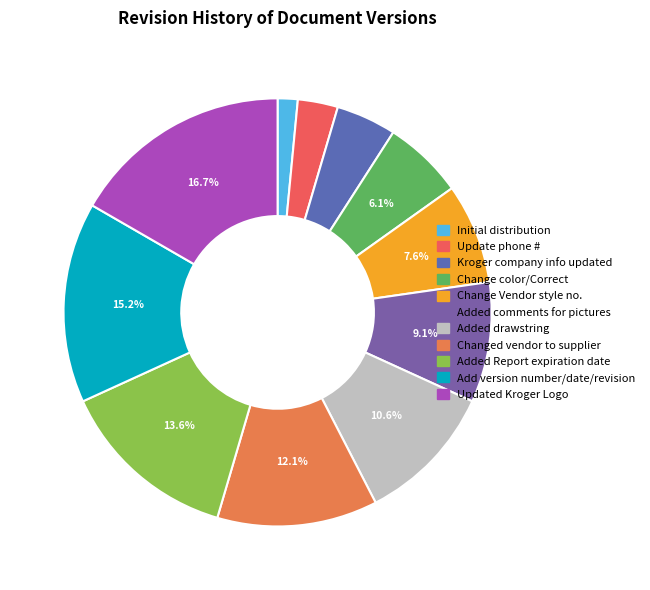

Does any single category account for the majority?

No